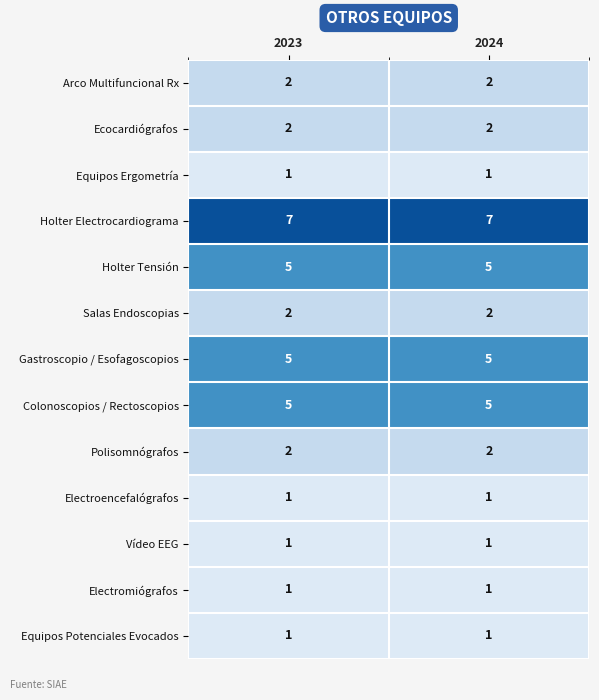

What is the difference between the highest and lowest values at 2023?

6